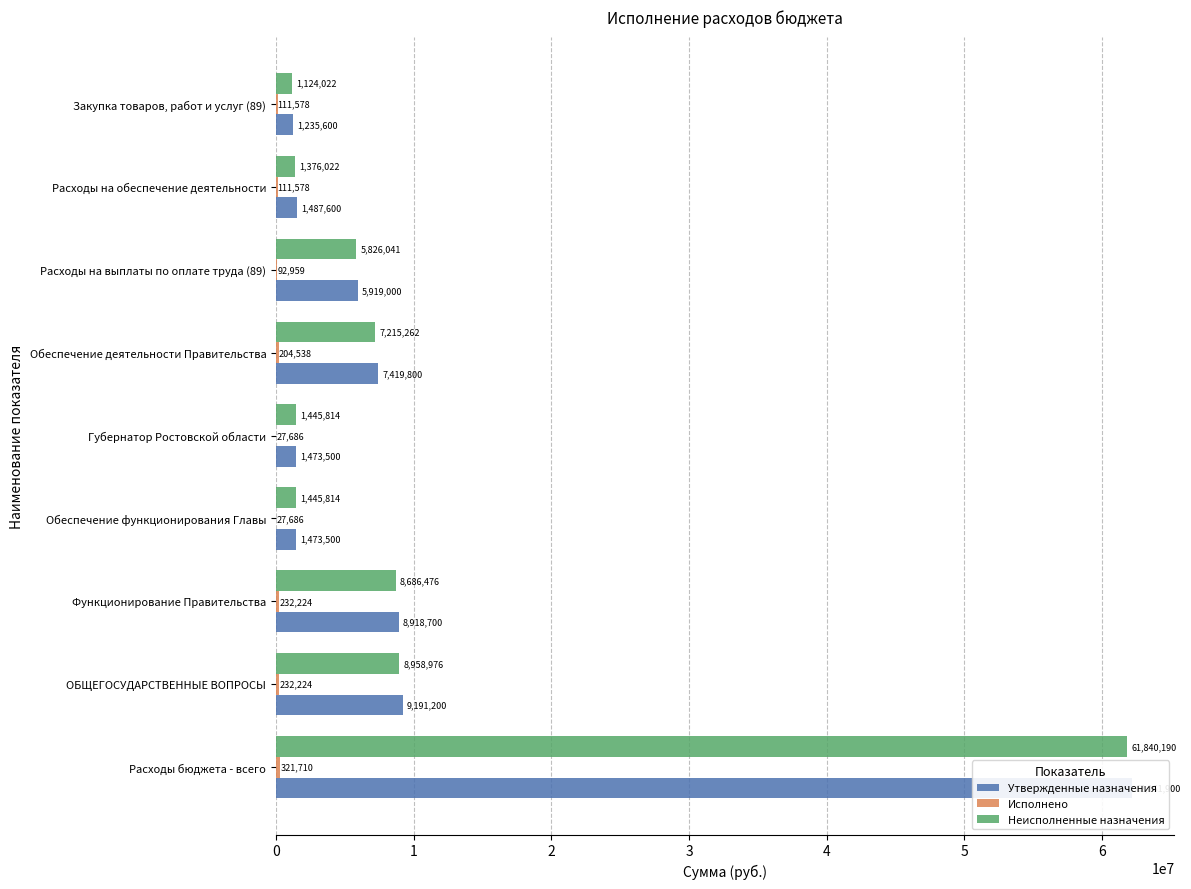

What are all the series names shown in the legend?

Утвержденные назначения, Исполнено, Неисполненные назначения